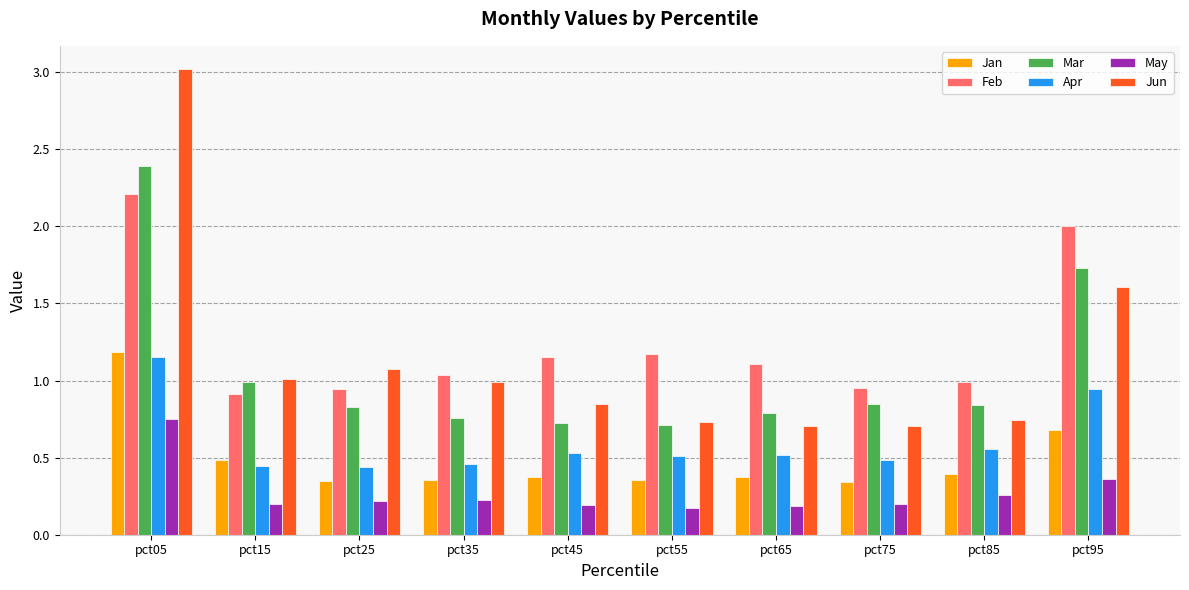

At how many categories does at least one series exceed 0?

10